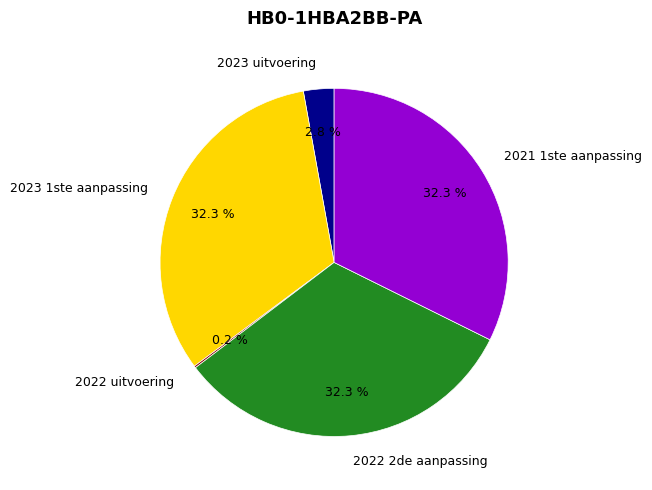

Does 2023 1ste aanpassing represent more than half of the total?

No